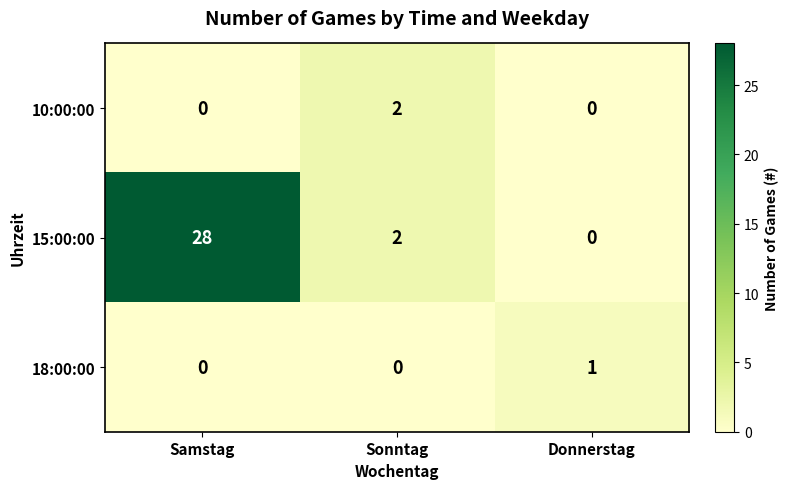

How many positive values does the 15:00:00 series have?

2